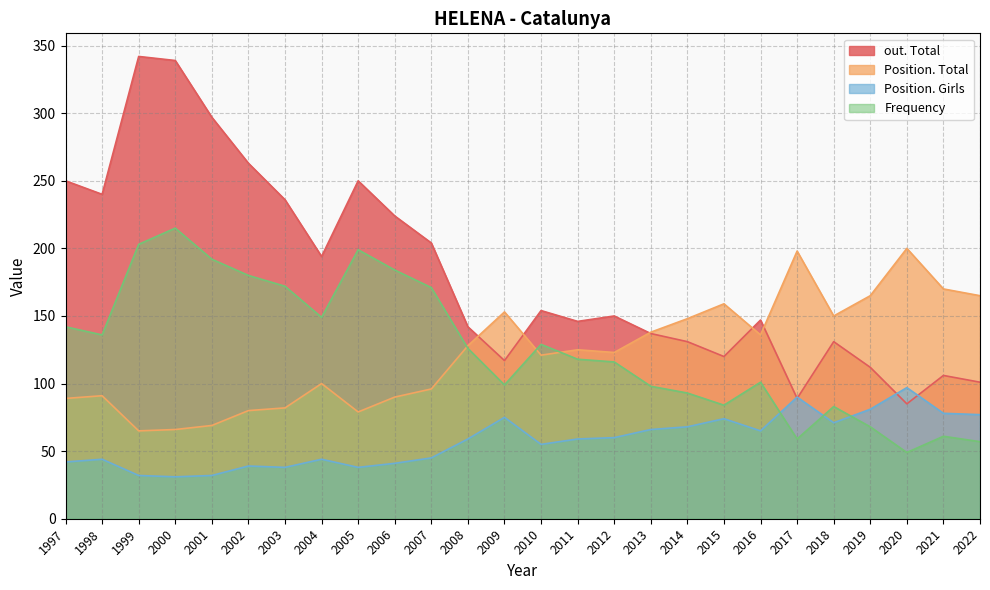

Is it true that Frequency equals 20 at 2022?

False